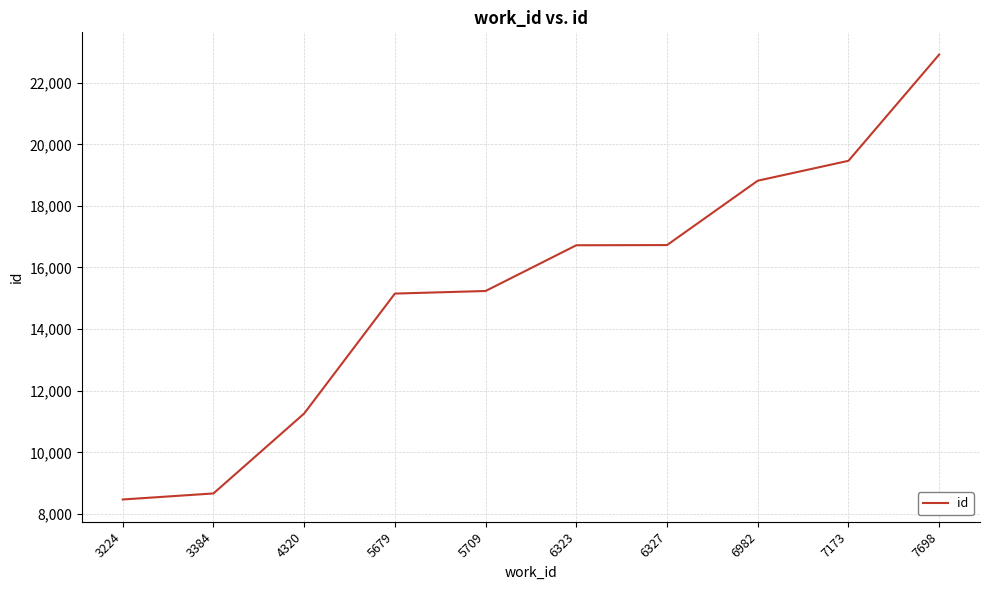

Which label corresponds to the largest value in the chart?

7698